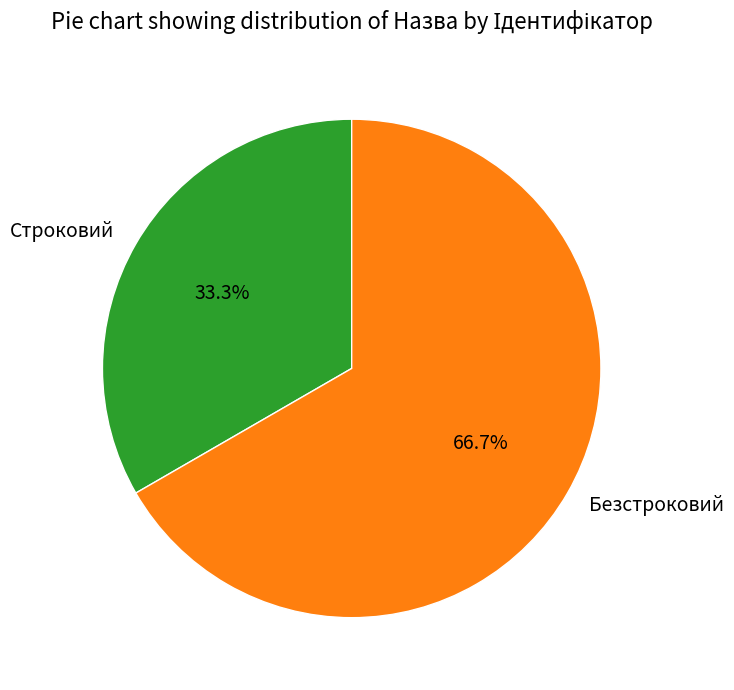

What percentage is the Строковий slice, to the nearest percent?

33%